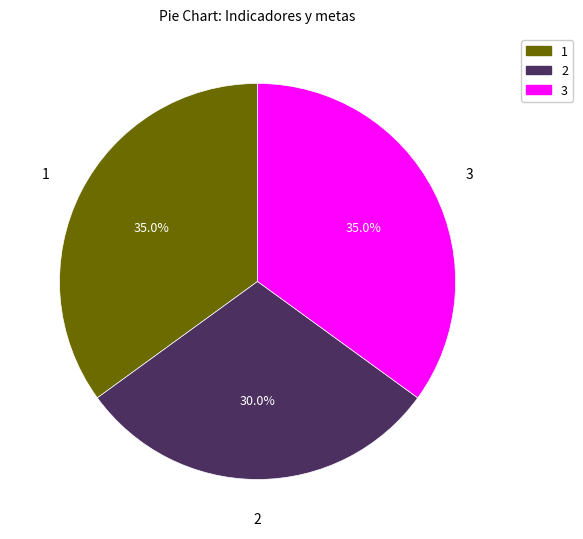

To the nearest percent, what is the average slice percentage?

33%